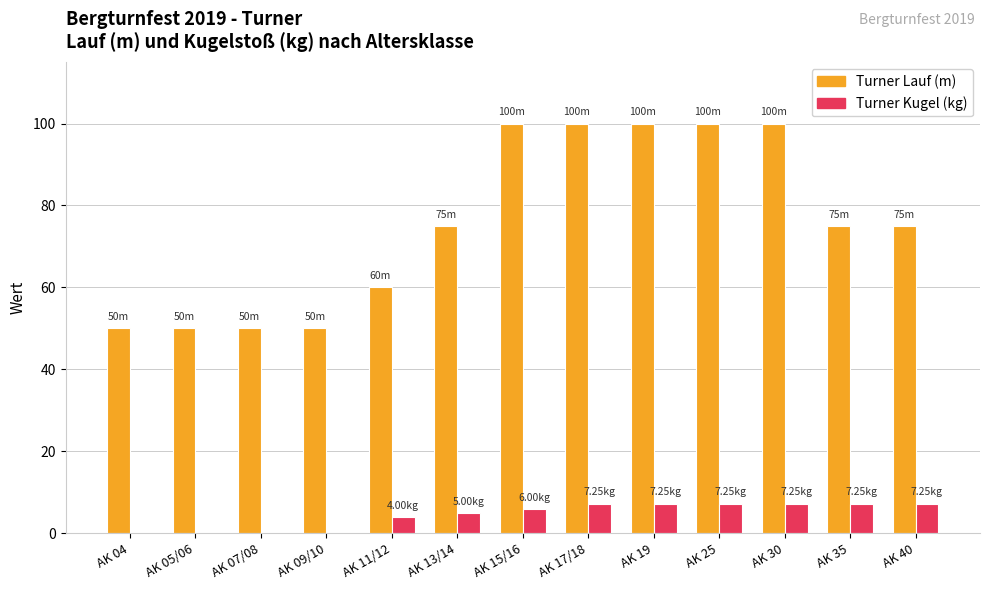

Which series changed the most between AK 13/14 and AK 17/18?

Turner Lauf (m)